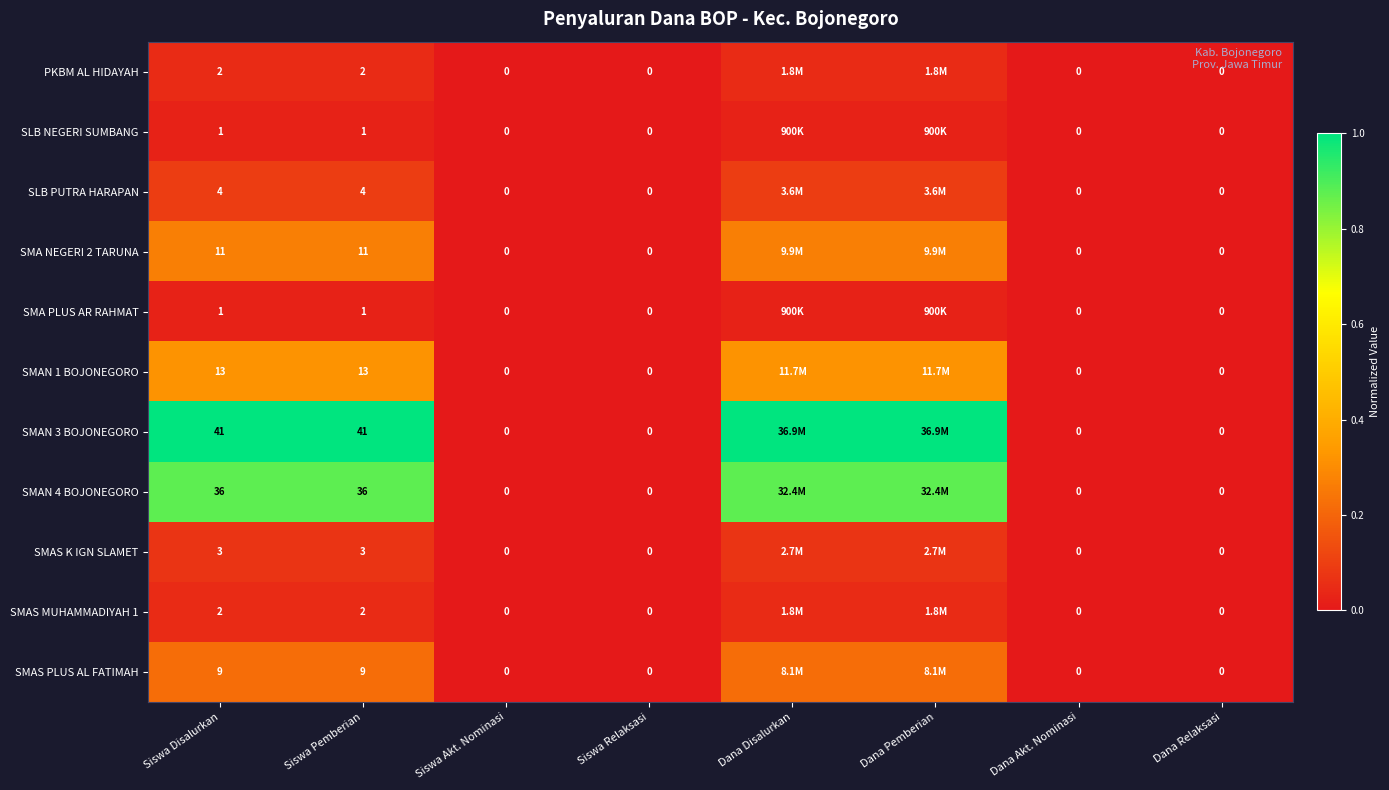

At which category is the sum across all series the highest?

Siswa Disalurkan